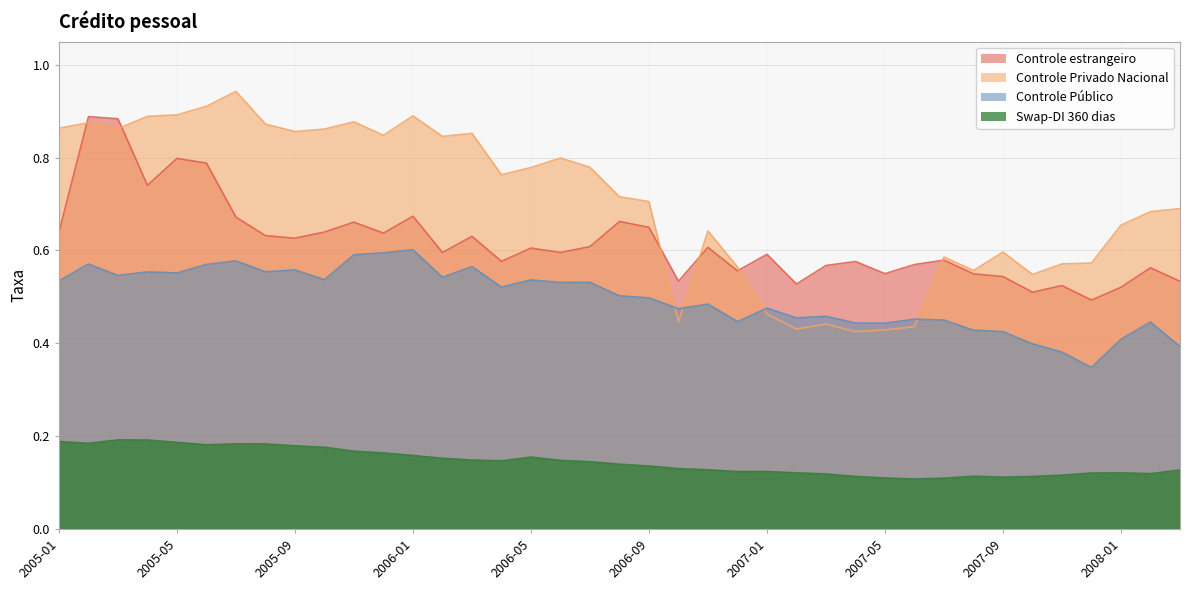

Is the value of Swap-DI 360 dias at 2007-12 greater than the value of Controle estrangeiro at 2005-02?

No